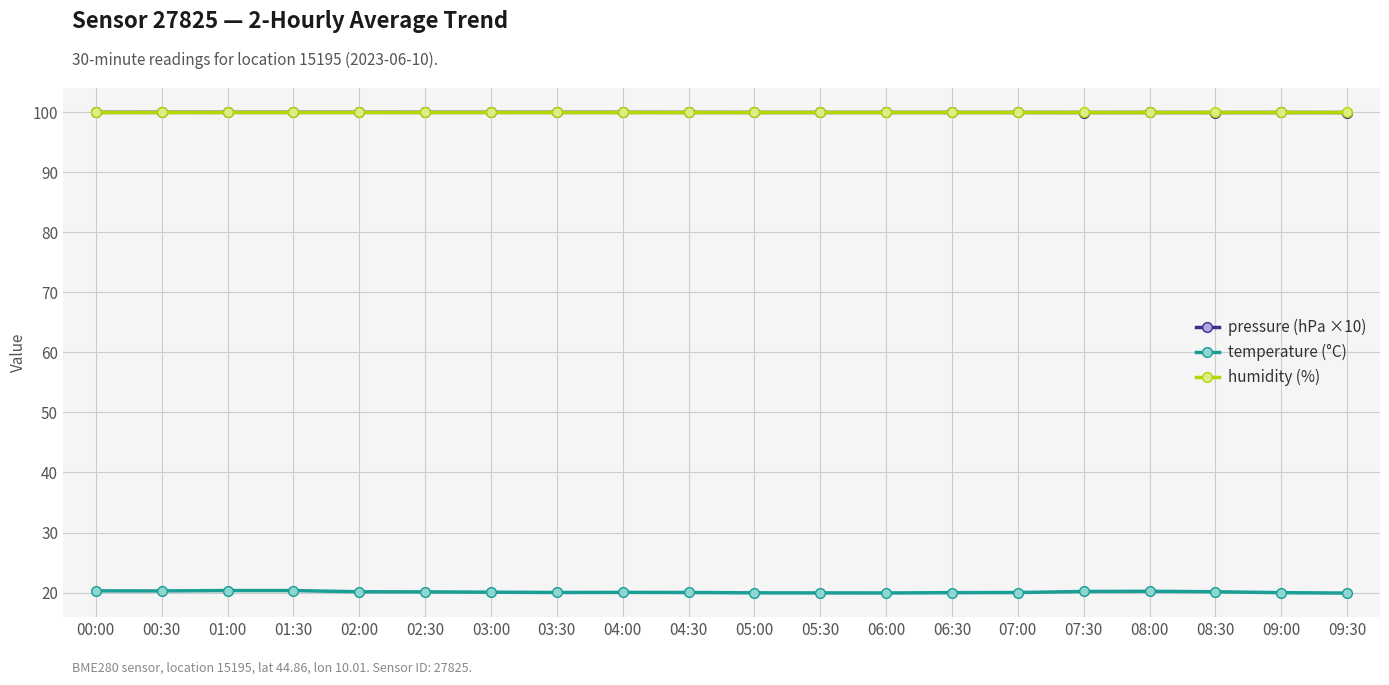

The value of humidity (%) at 05:00 is 100.0. True or false?

True